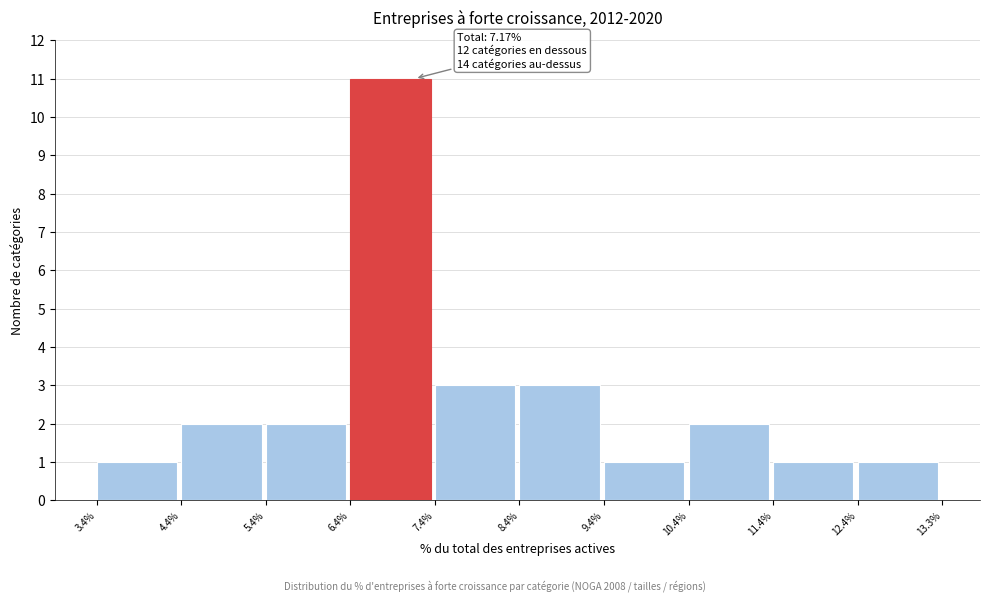

Over which range of the x-axis is the bar tallest?

6.4% to 7.4%